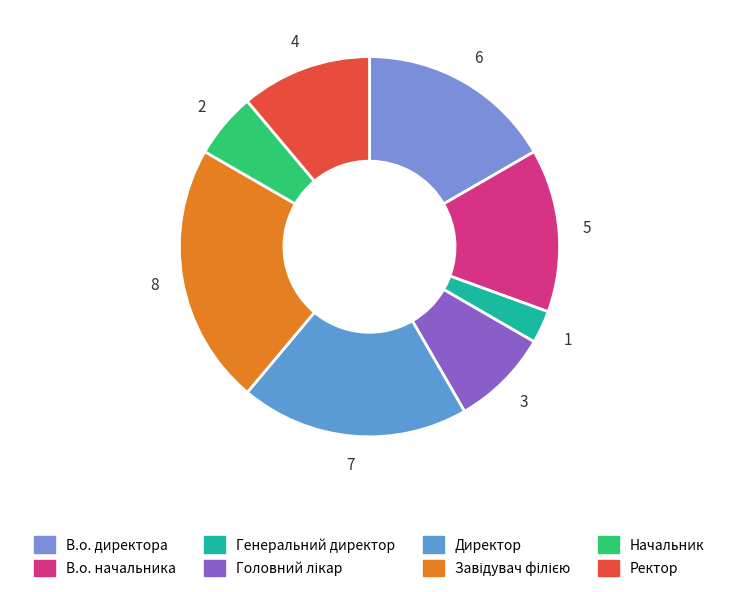

To the nearest percent, what portion does Начальник represent?

6%